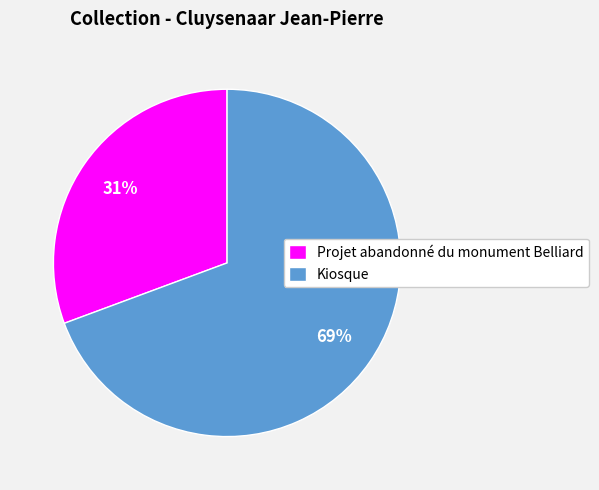

Is the sum of Projet abandonné du monument Belliard and Kiosque greater than half?

Yes